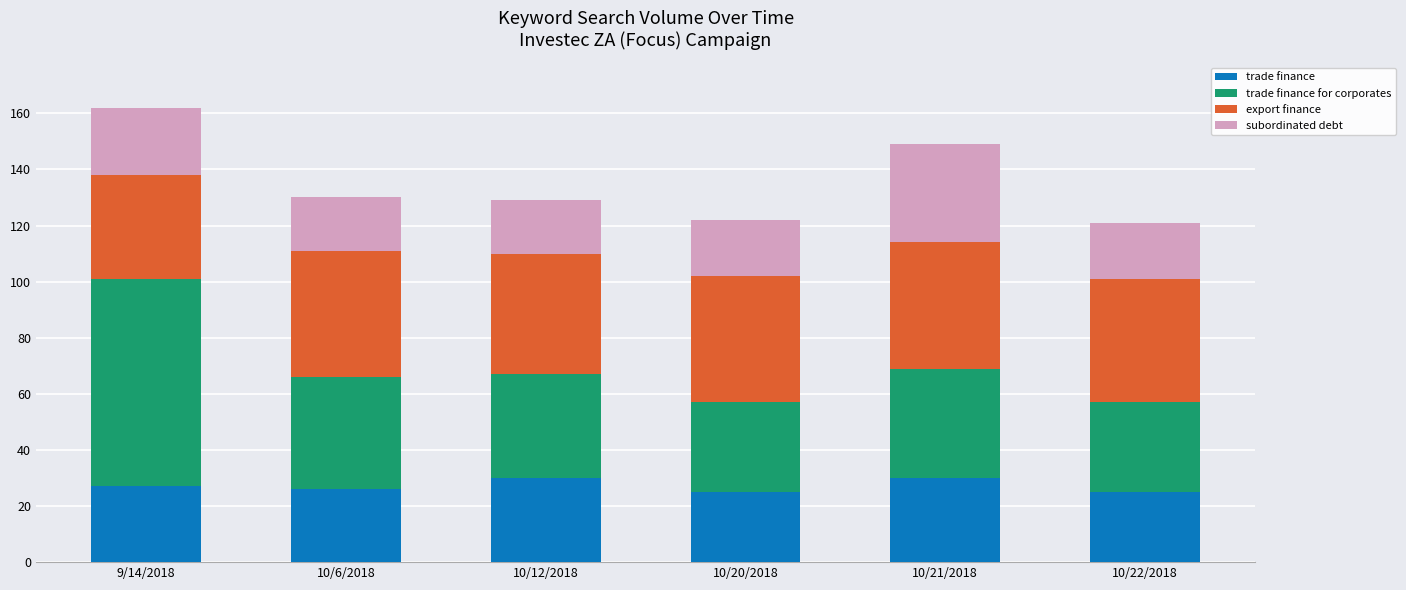

True or false: trade finance has a value of 7 at 10/6/2018.

False